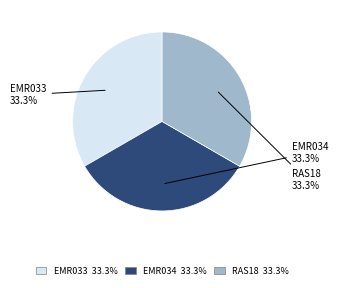

Does EMR034 represent more than half of the total?

No